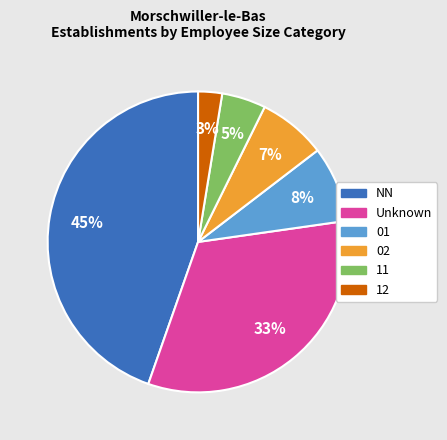

To the nearest percent, what is the difference between the largest and smallest slice percentages?

42%